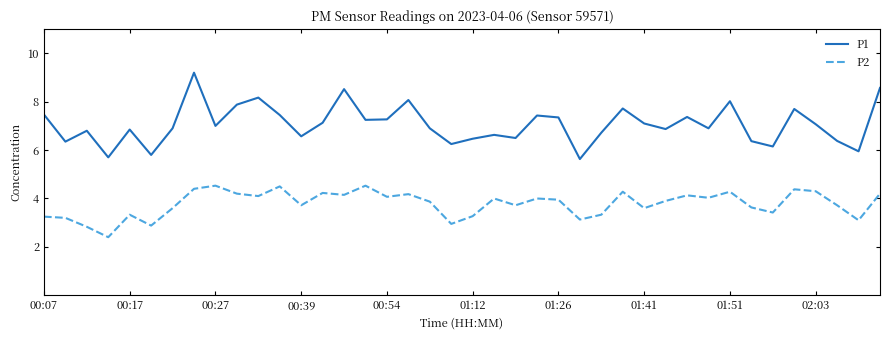

What is the minimum value for P2?

2.4